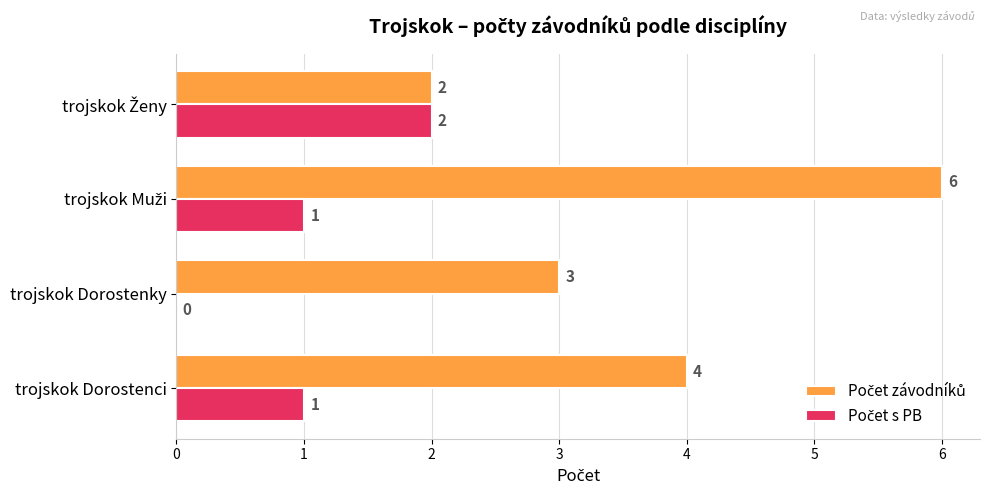

What is the total value across all series at trojskok Dorostenky?

3